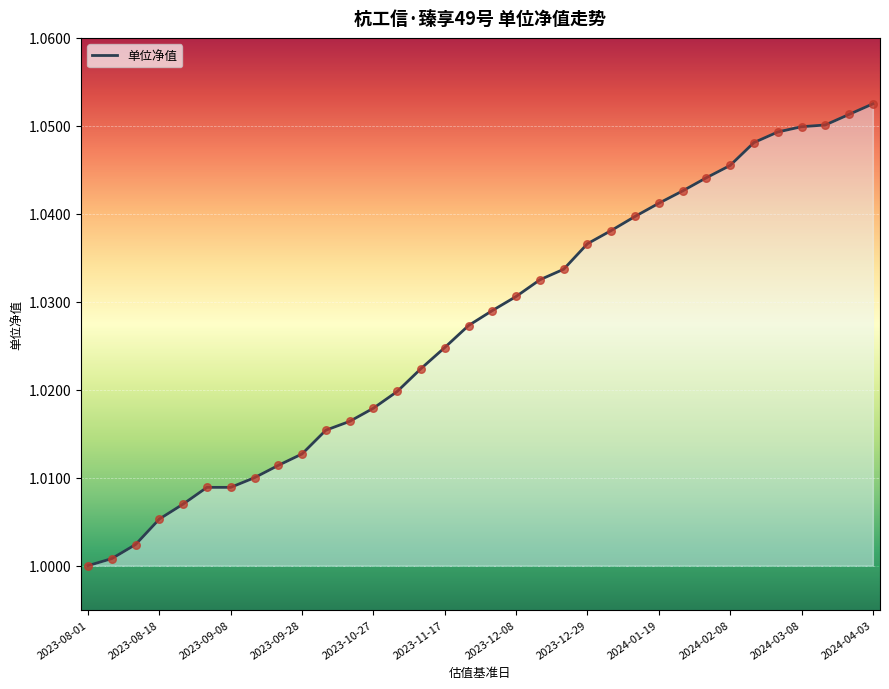

Between 2024-02-08 and 2023-12-22, which is larger?

2024-02-08